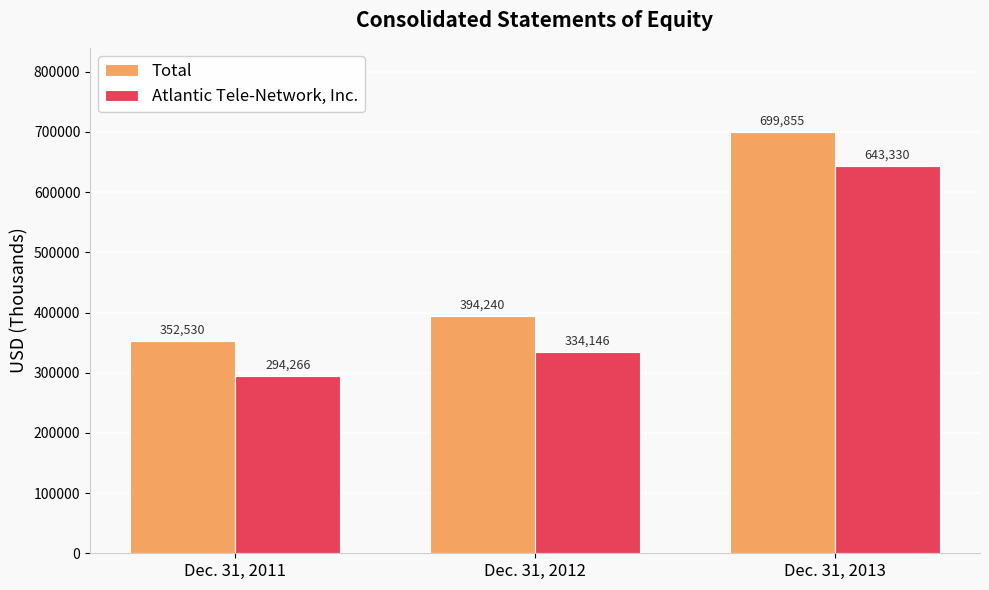

At how many categories does at least one series exceed 443525?

1